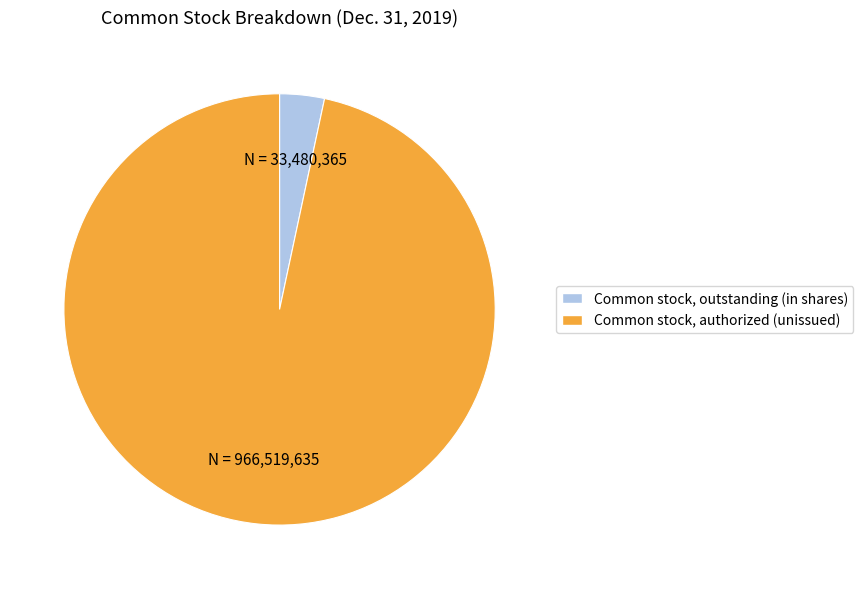

Do Common stock, outstanding (in shares) and Common stock, authorized (unissued) together represent more than half of the pie?

Yes